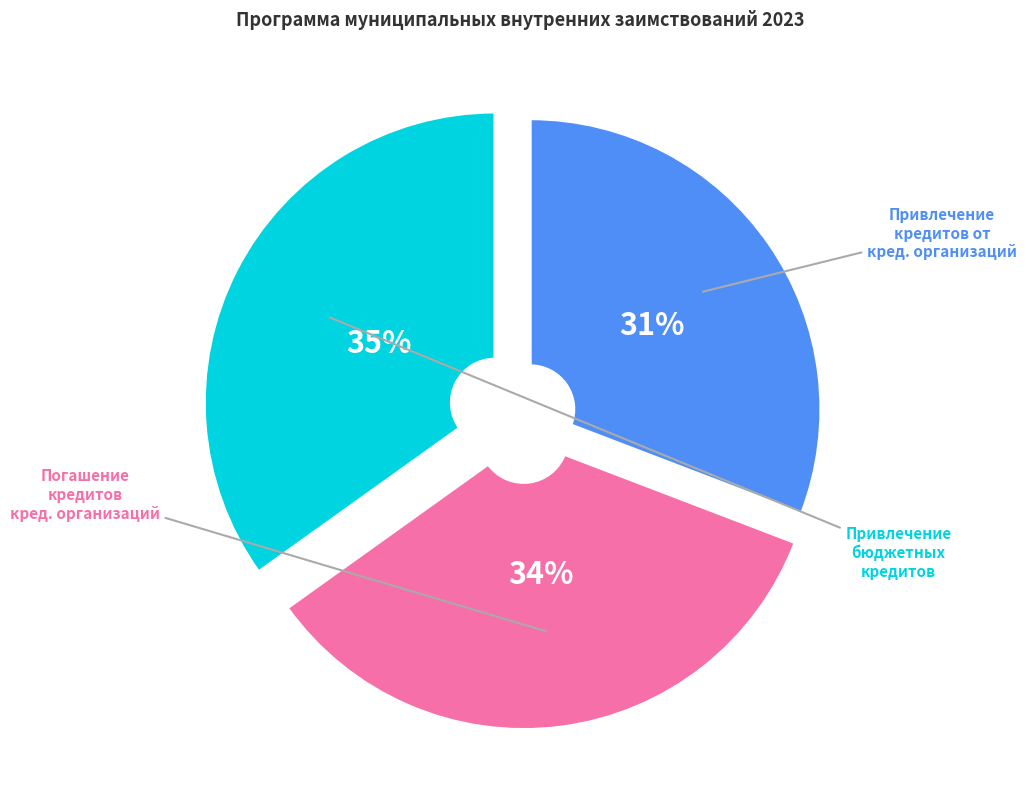

To the nearest percent, what is the average slice percentage?

33%